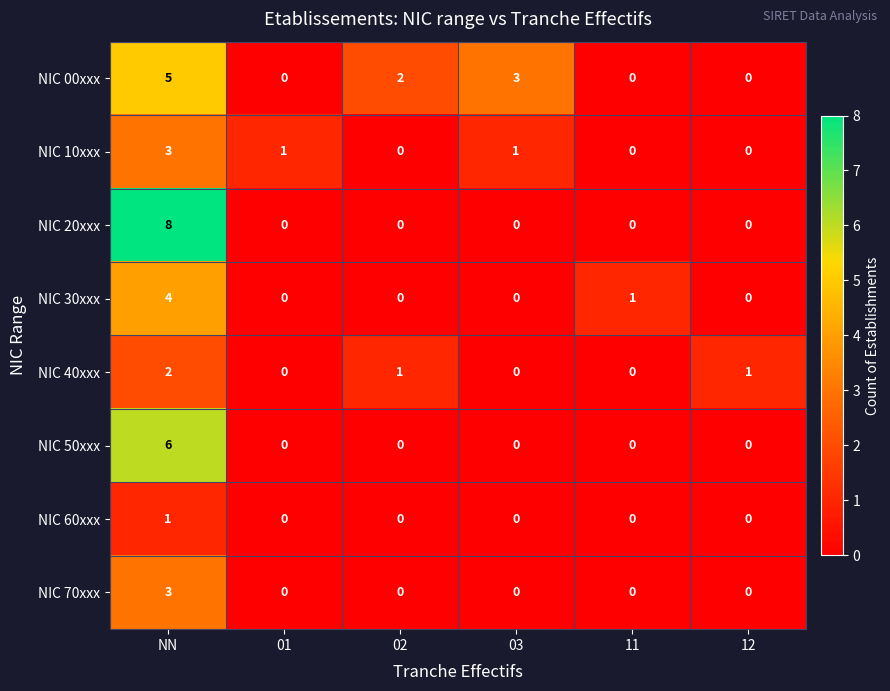

Where does the NIC 10xxx series first go above 1?

NN